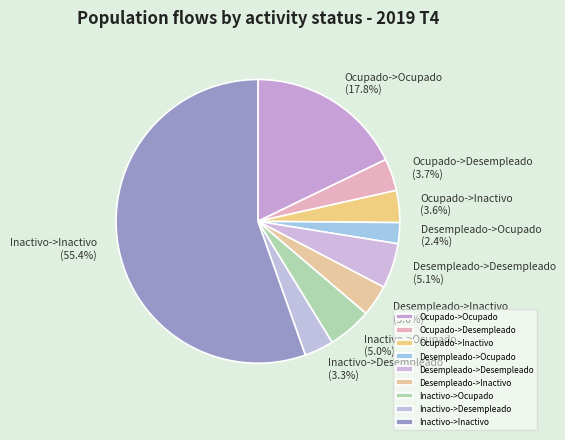

How many slices are in this pie chart?

9